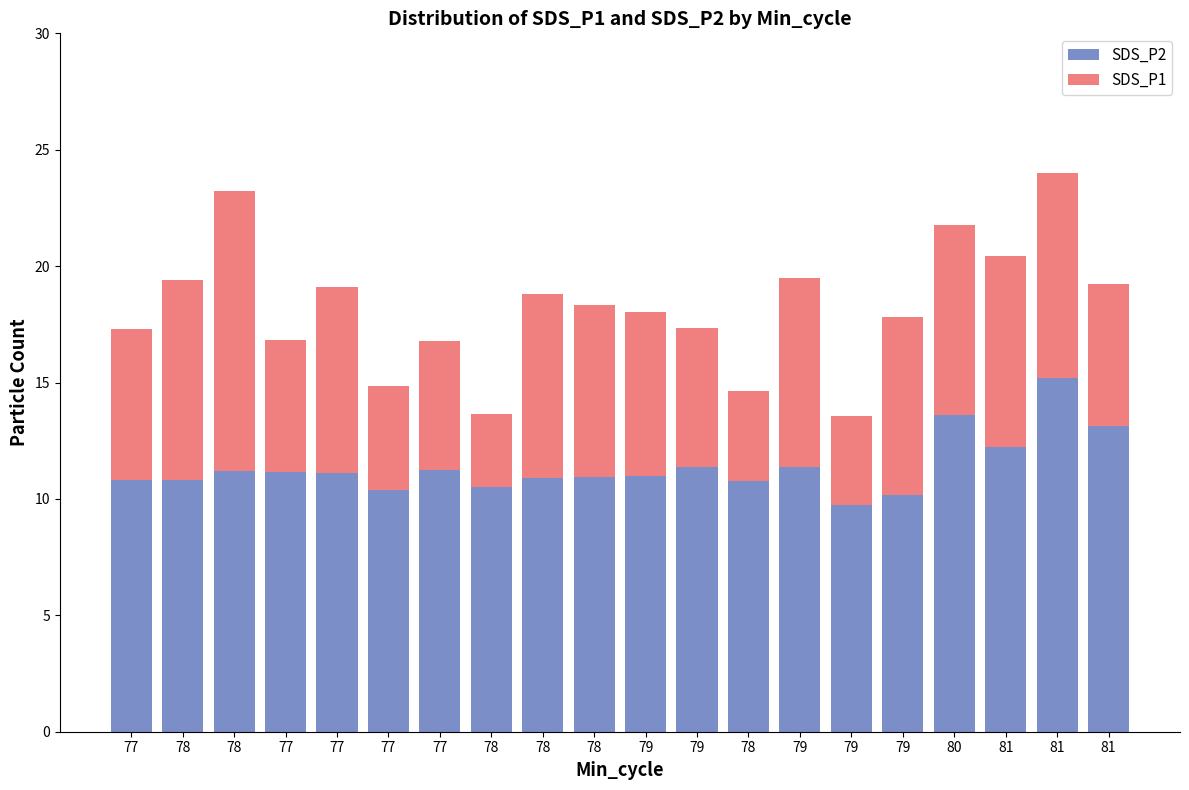

Does the chart contain any negative values?

No